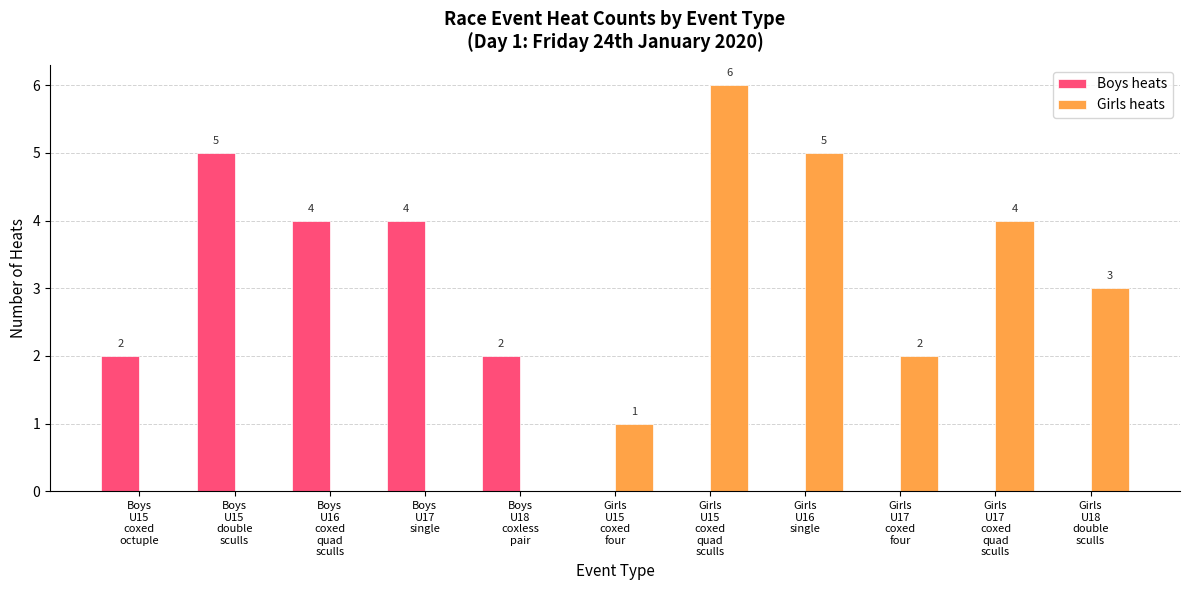

What is the sum of all Girls heats values?

21